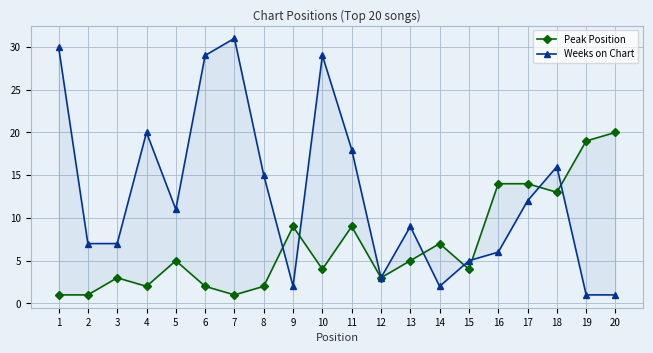

Rank the series by their average value, from highest to lowest.

Weeks on Chart, Peak Position